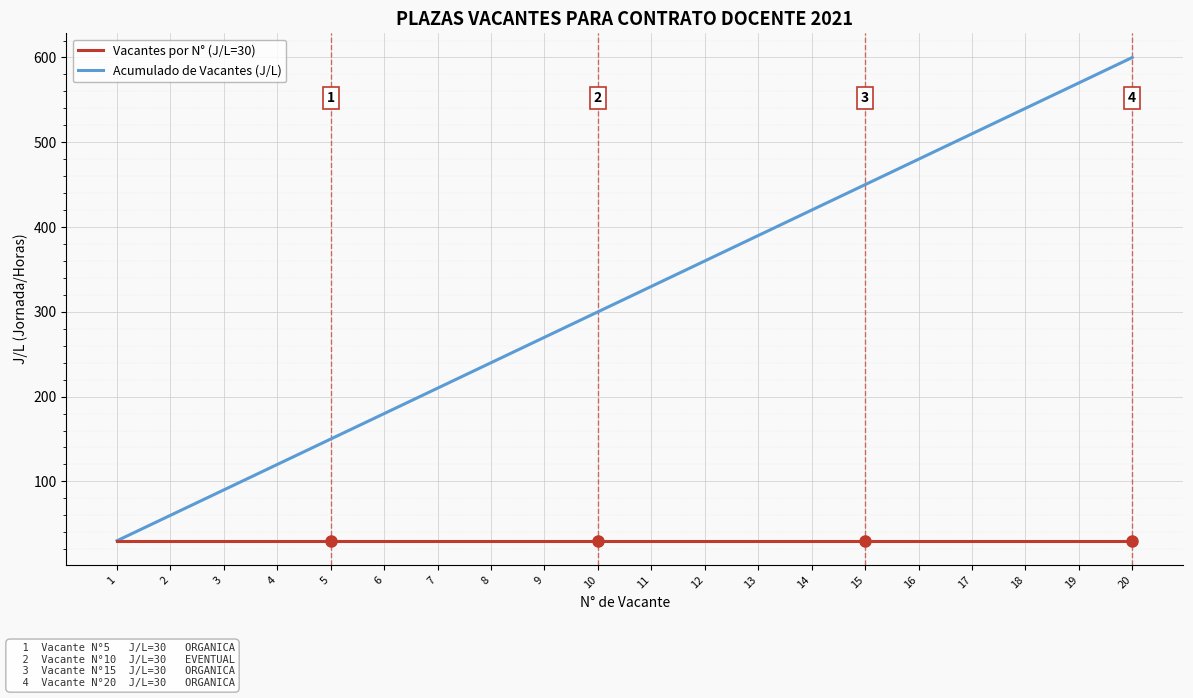

At which category is the sum across all series the highest?

20